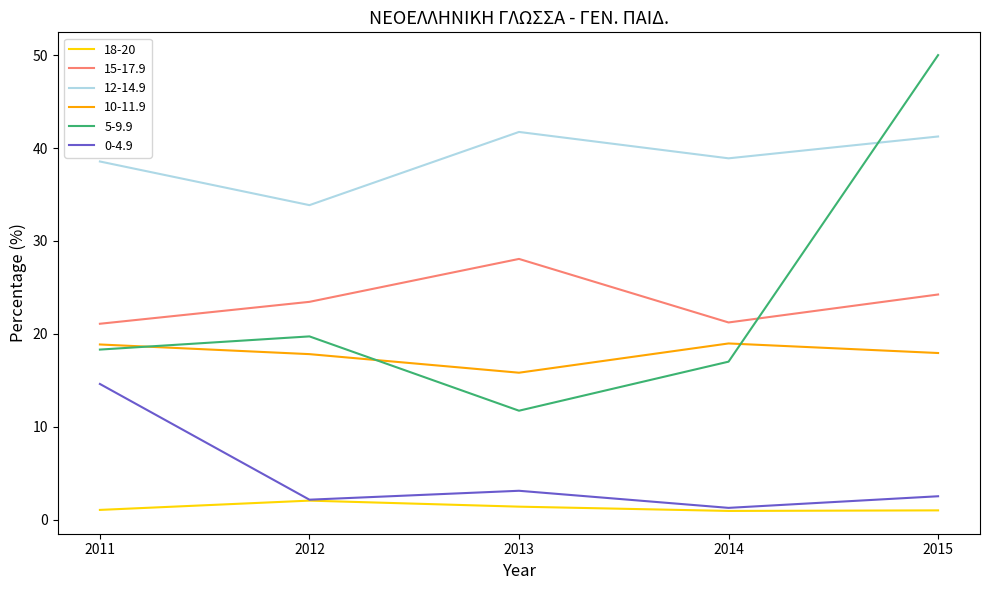

Does the chart have visible grid lines?

No